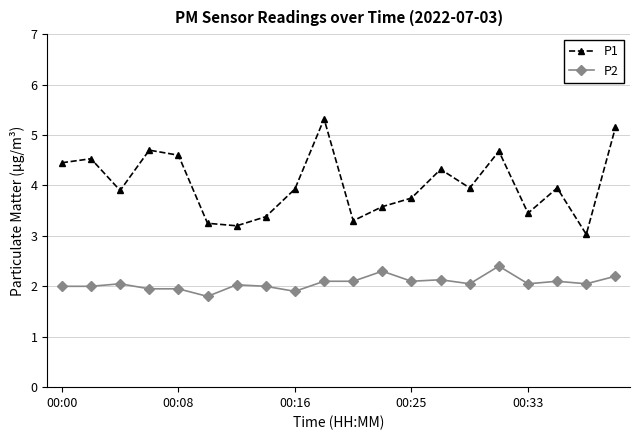

True or false: P1 has more than 0 interior local peaks.

True